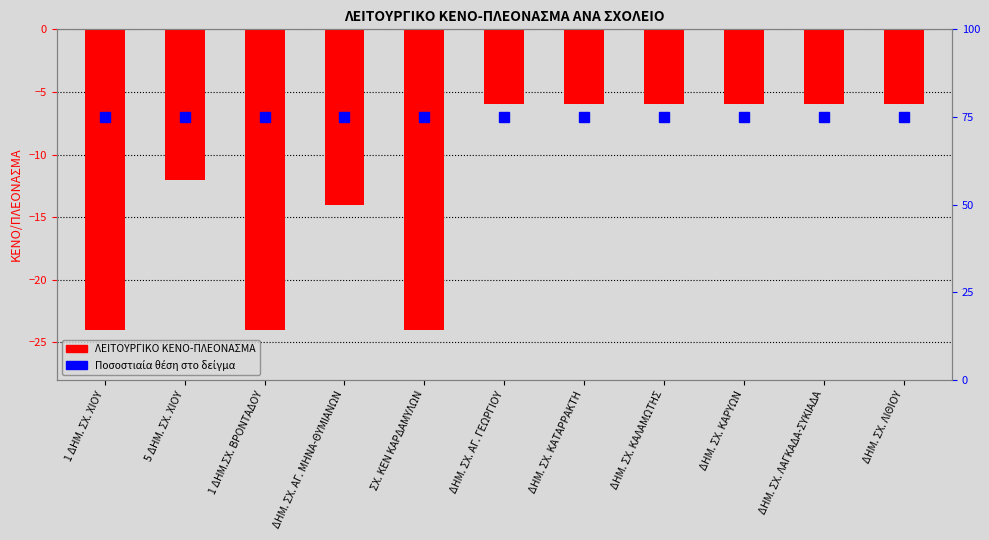

Where is Ποσοστιαία θέση nearest to the value 75?

1 ΔΗΜ. ΣΧ. ΧΙΟΥ